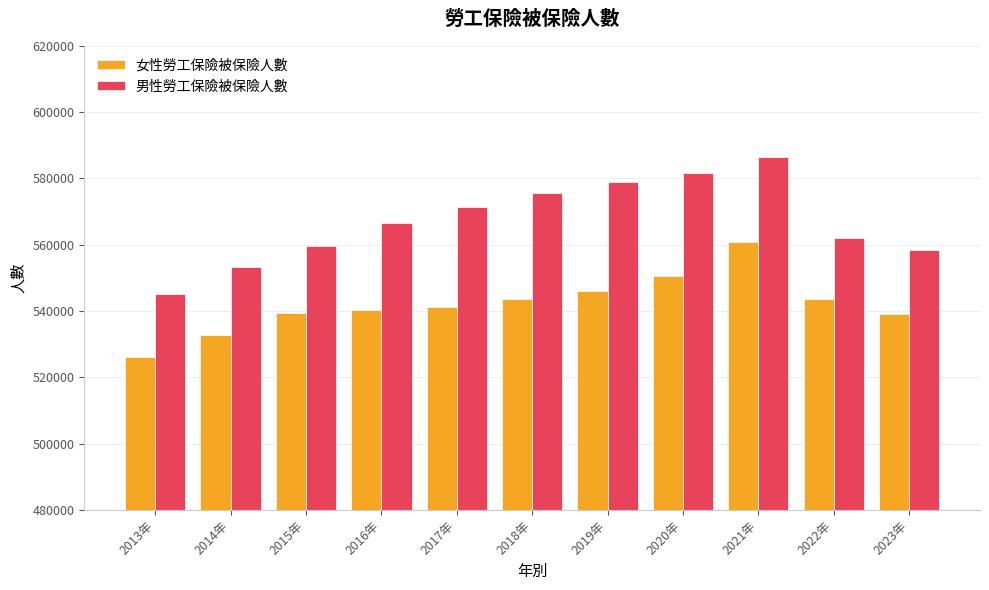

Is the value of 女性勞工保險被保險人數 at 2020年 greater than the value of 男性勞工保險被保險人數 at 2022年?

No